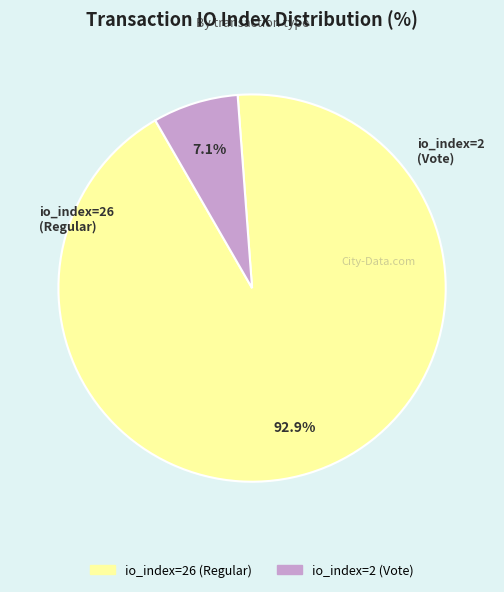

Is io_index=2 (Vote) the majority of the pie?

No